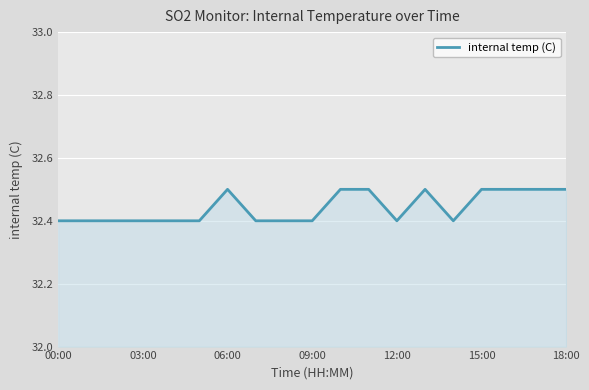

What is the maximum value shown in the chart?

32.5